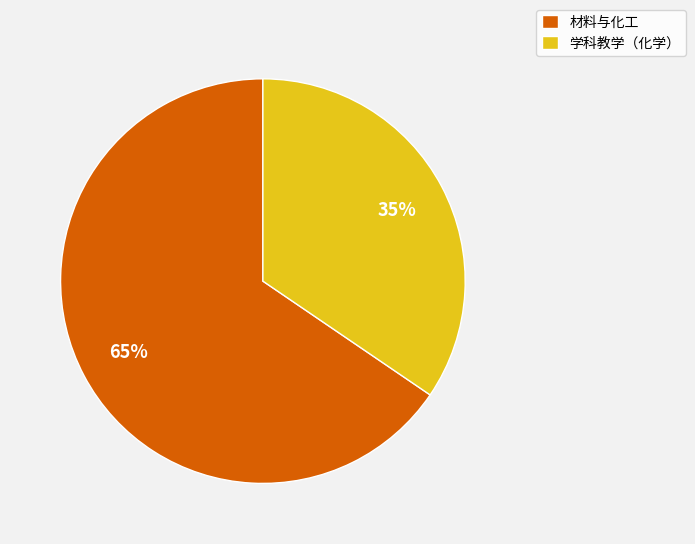

To the nearest percent, what percentage of the pie is 材料与化工?

65%